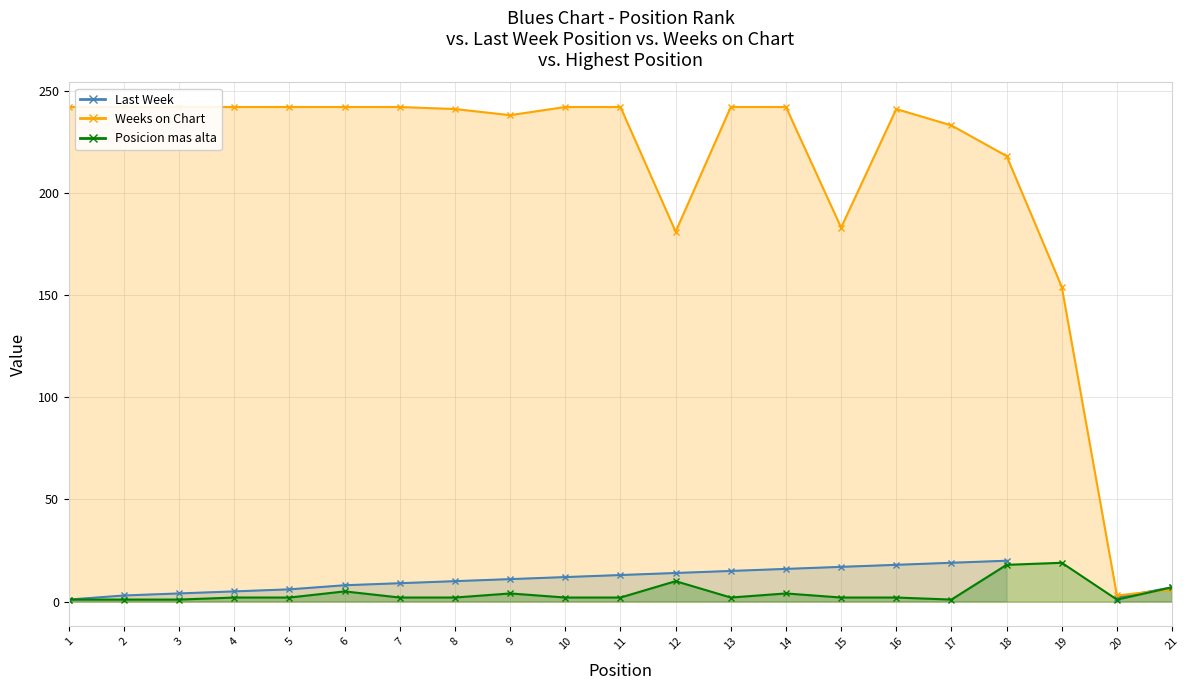

List the labels in order of value, largest first.

19, 18, 12, 21, 6, 9, 14, 4, 5, 7, 8, 10, 11, 13, 15, 16, 1, 2, 3, 17, 20